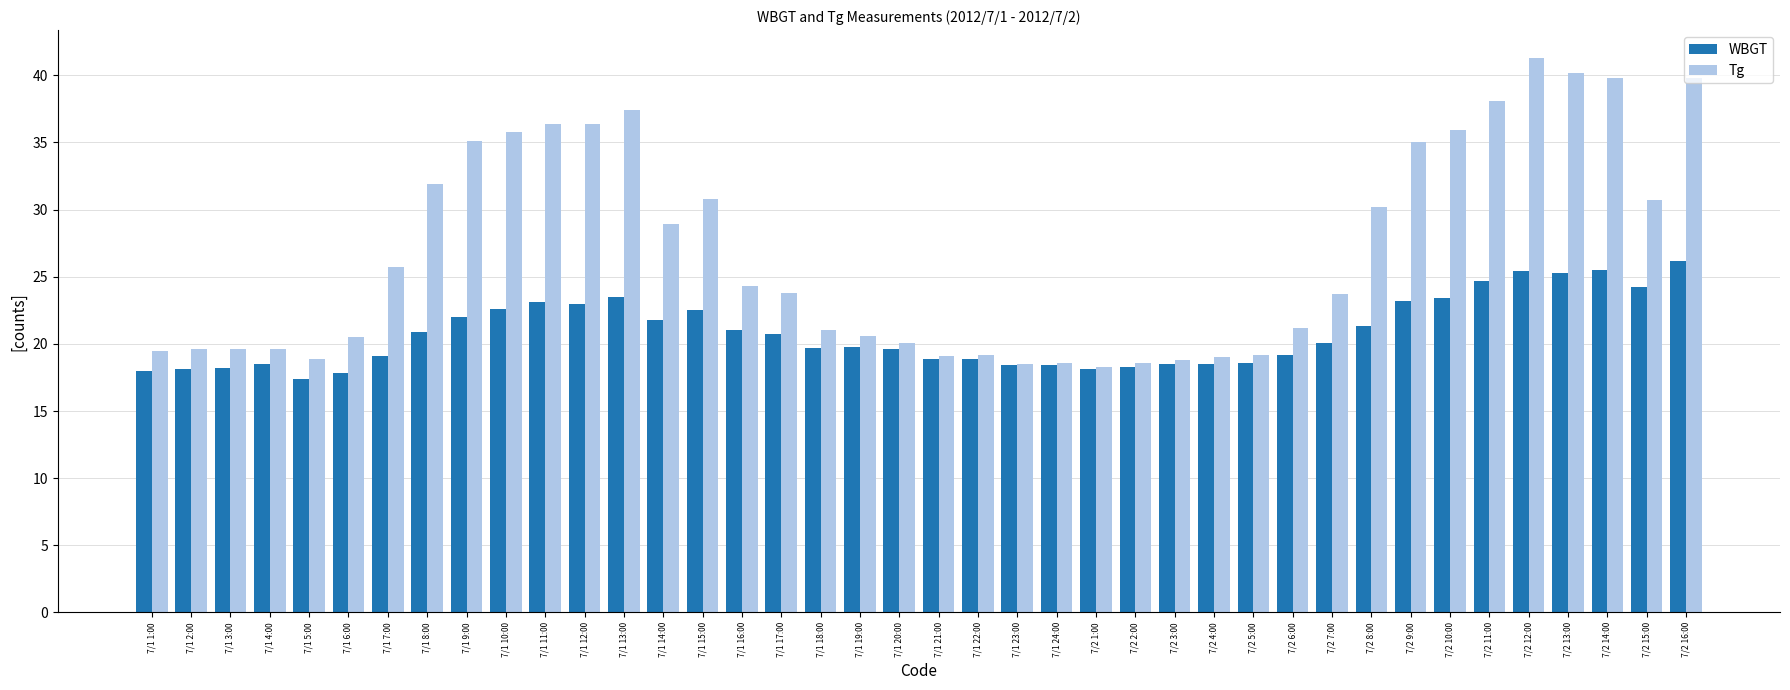

List the series in order of their overall mean, lowest first.

WBGT, Tg